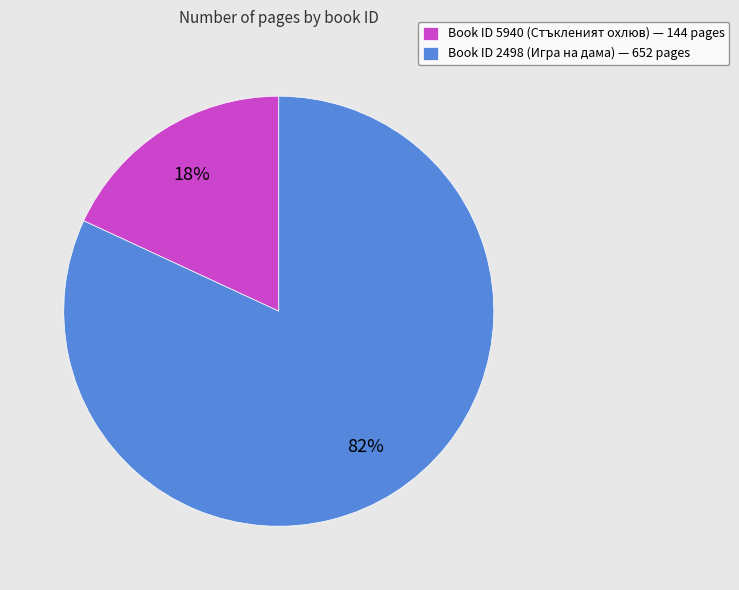

To the nearest percent, what is the difference between the largest and smallest slice percentages?

64%